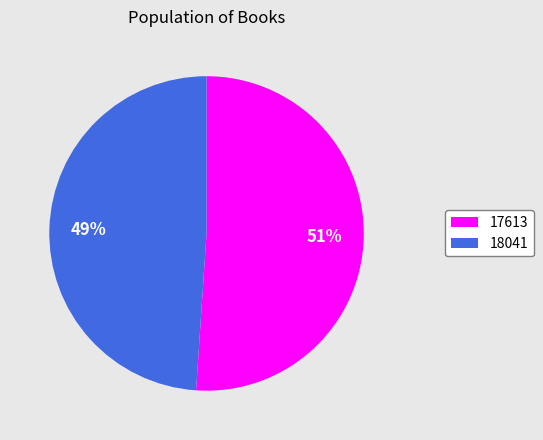

What percentage is the 18041 slice, to the nearest percent?

49%